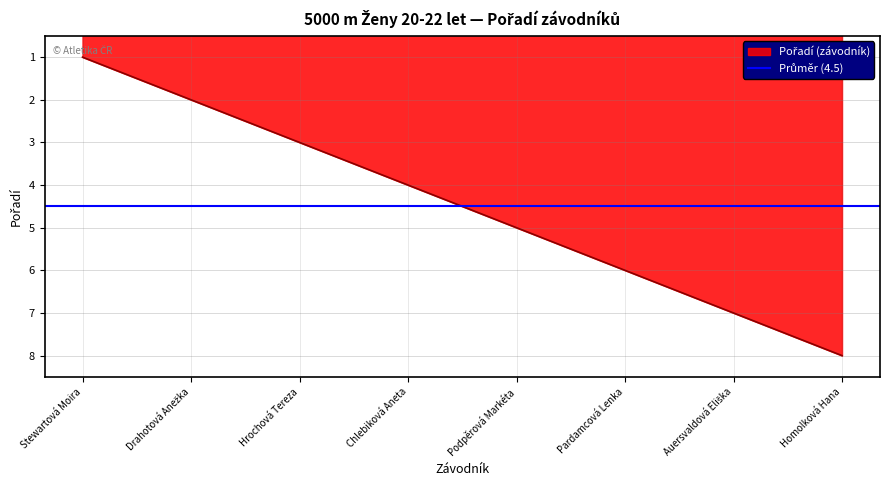

What position from the right is Chlebiková Aneta?

5